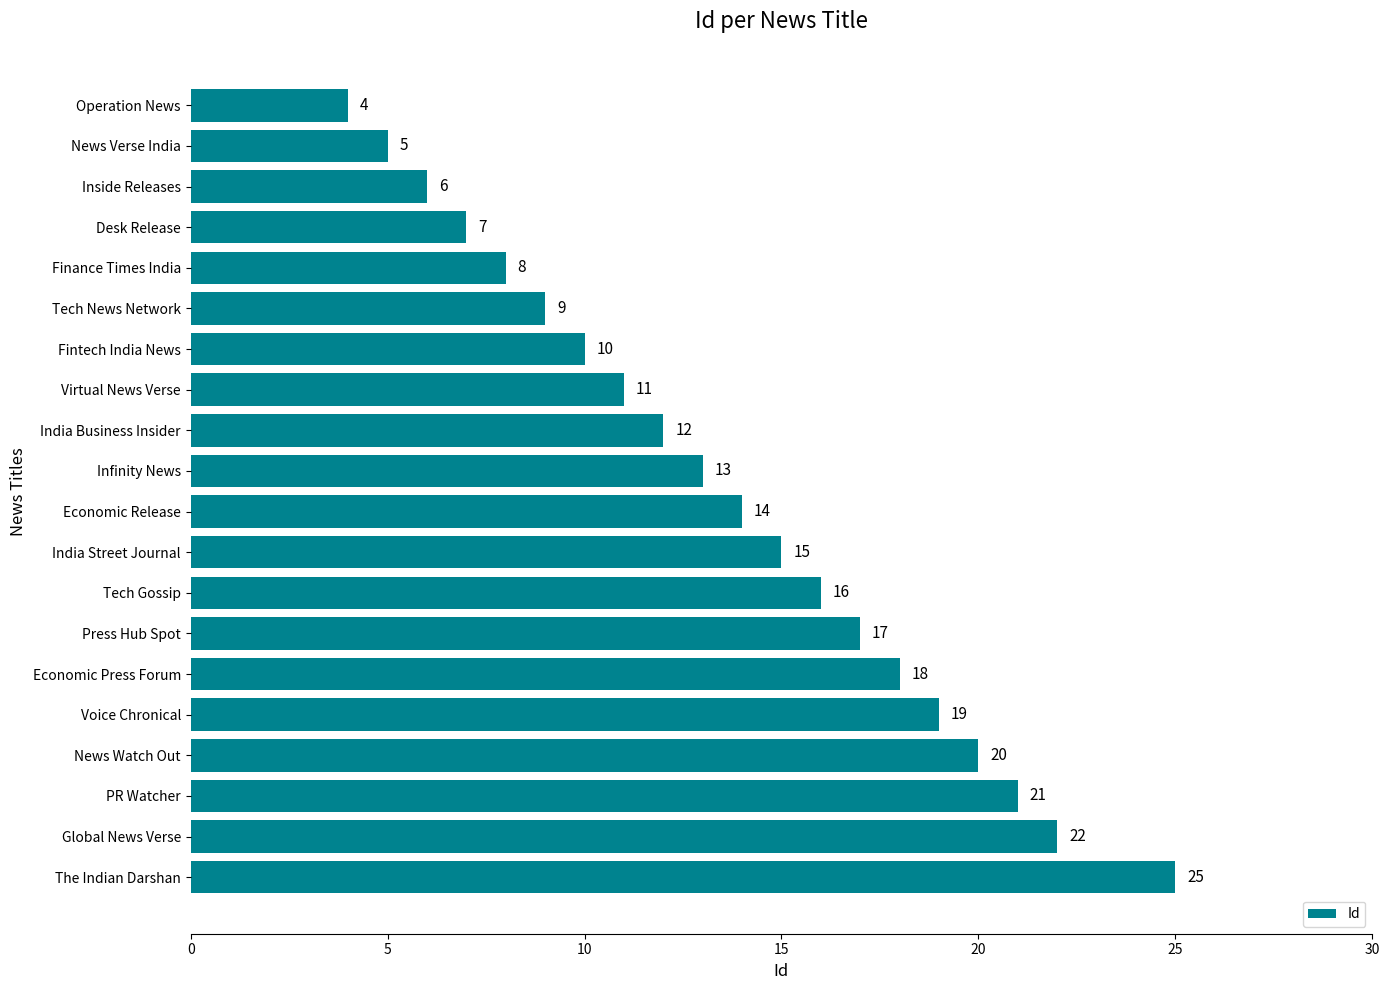

Reading top to bottom, transcribe all the data shown in this chart.

4	5	6	7	8	9	10	11	12	13	14	15	16	17	18	19	20	21	22	25